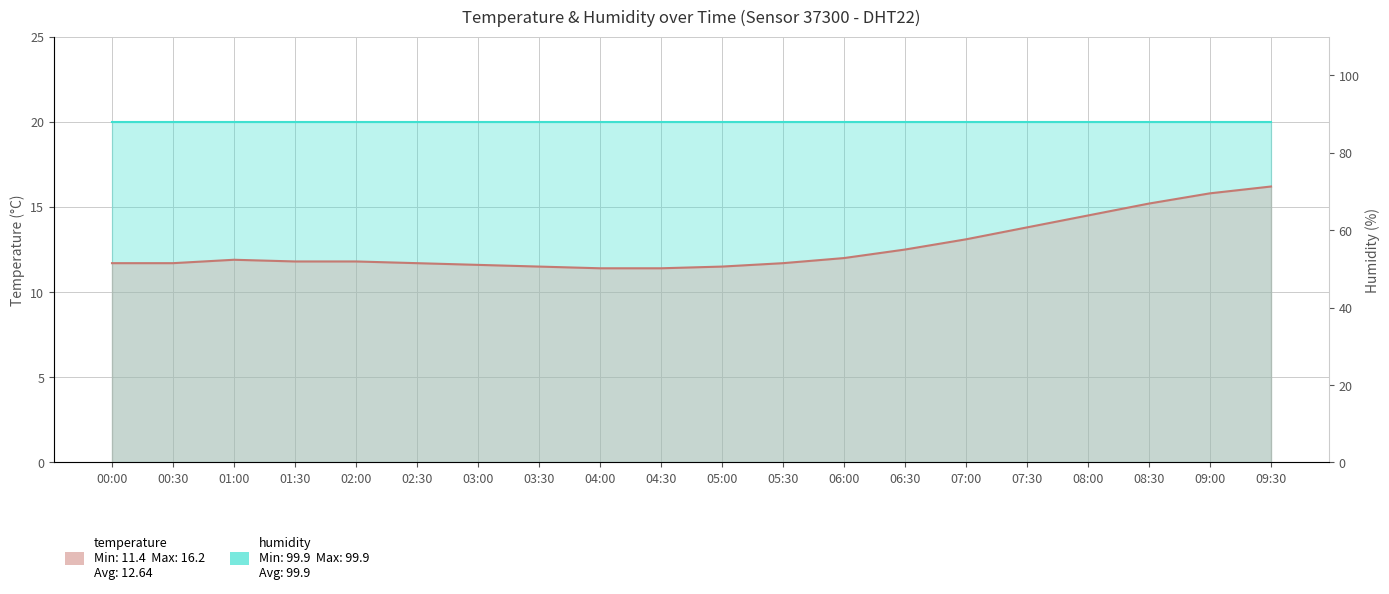

Where is the data nearest to the value 13?

07:00